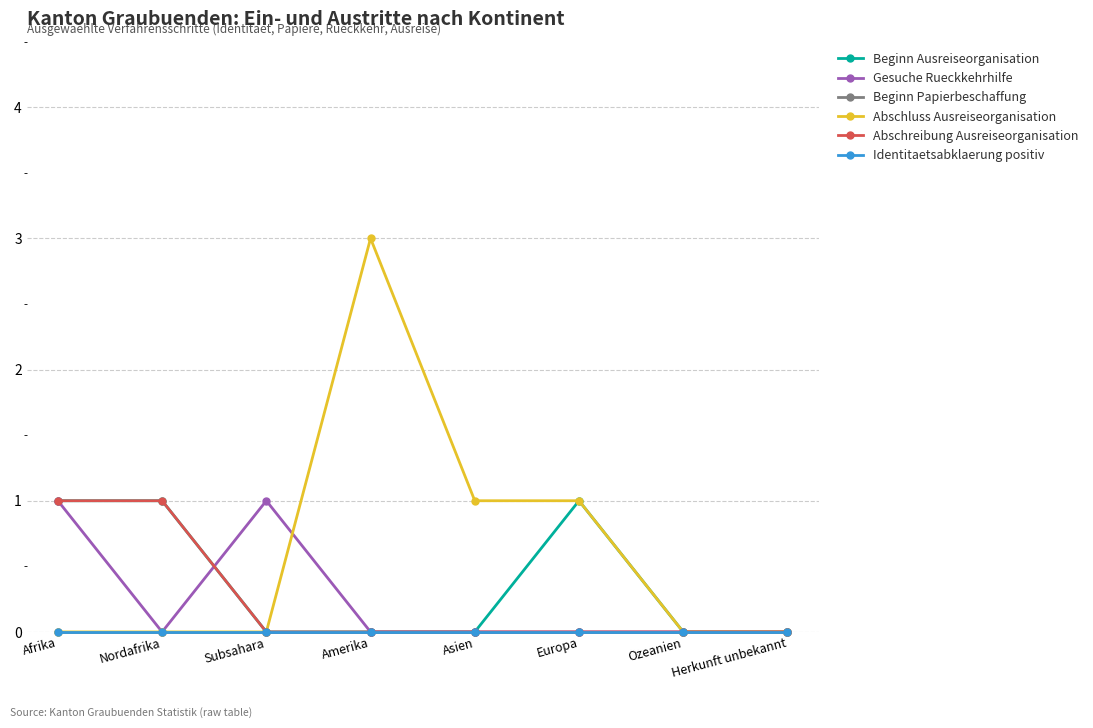

Is this an area chart (filled region under the line)?

No